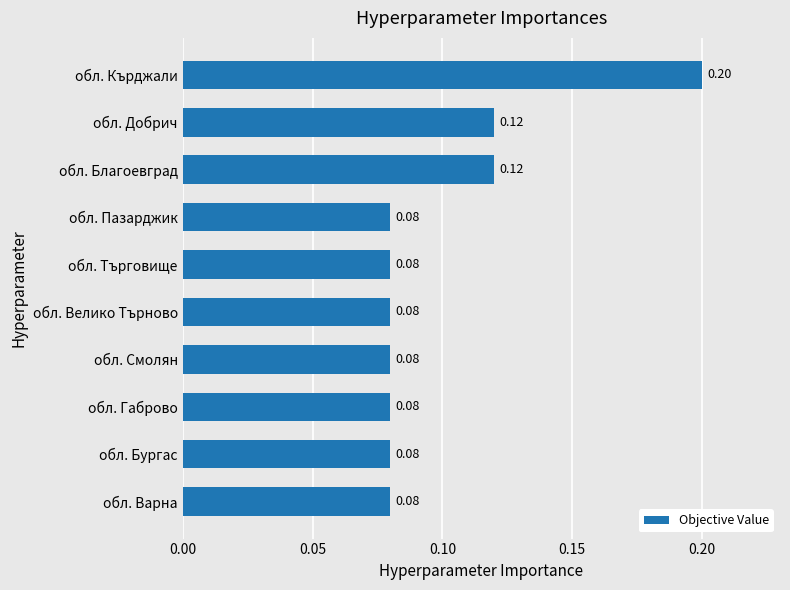

What is the sum of all values?

1.0